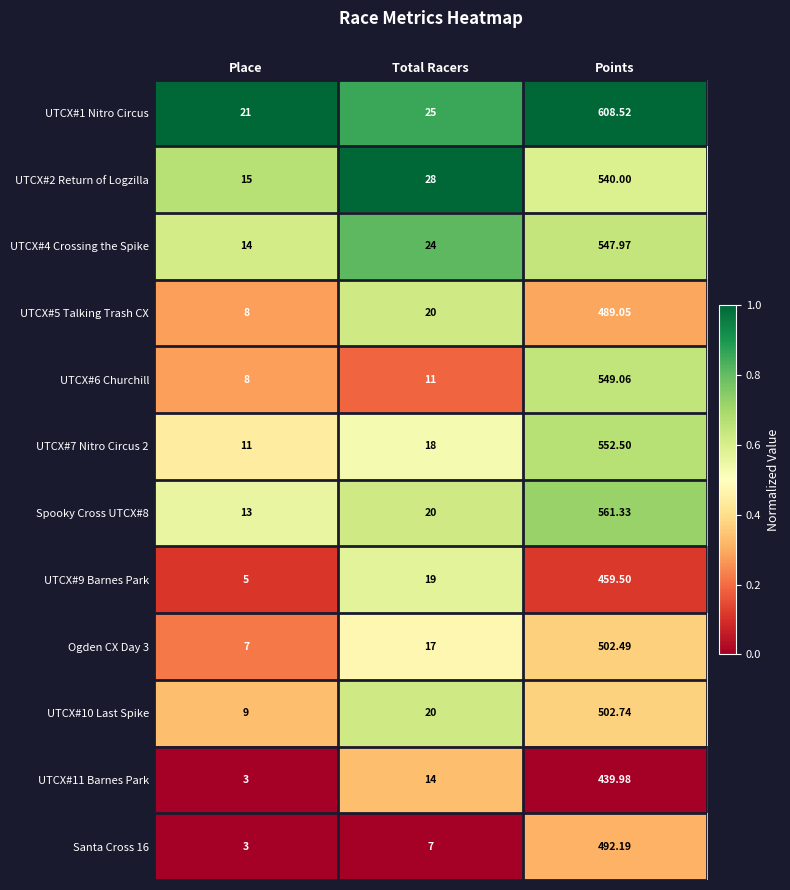

What is the maximum value shown in the chart?

608.5